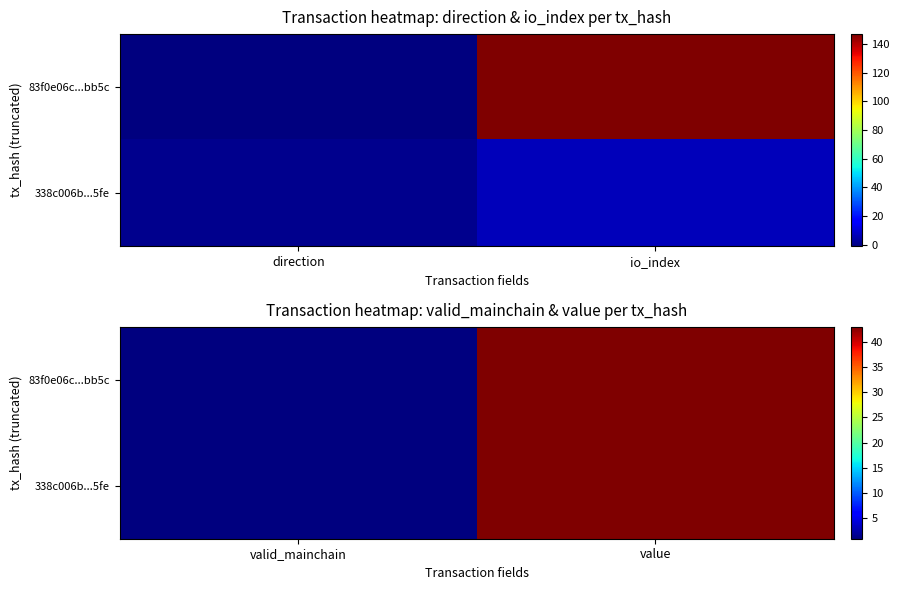

True or false: 83f0e06c...bb5c has a value of 1.5 at valid_mainchain.

False